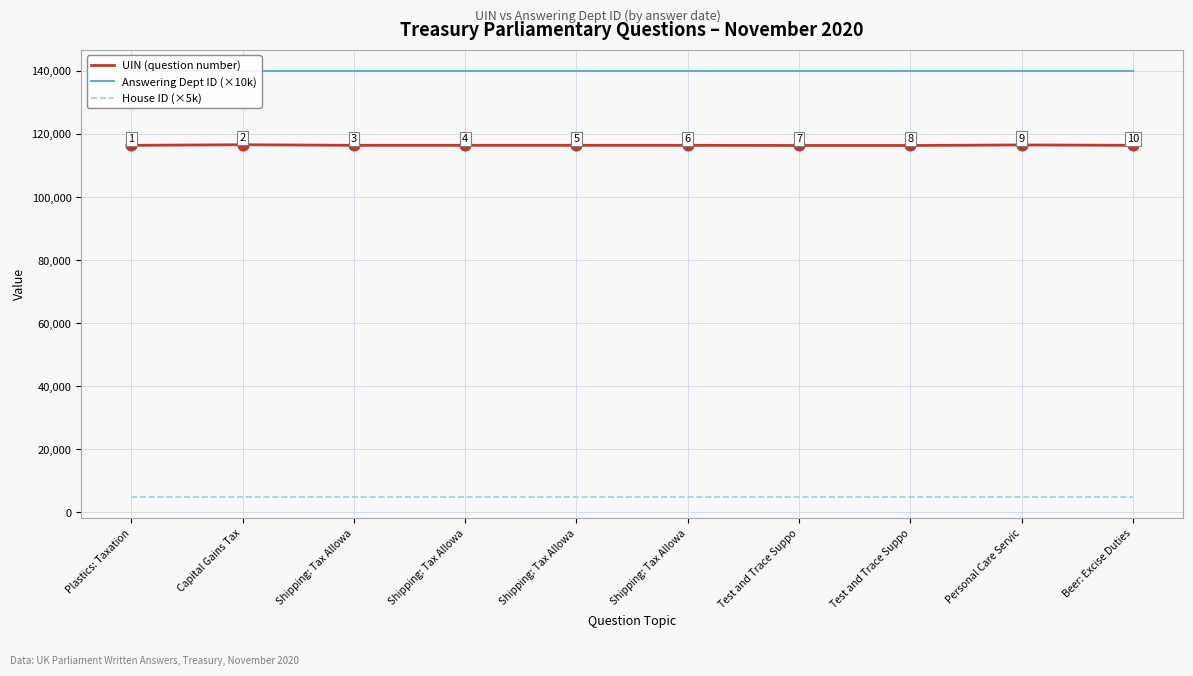

At how many categories does at least one series exceed 103257?

10